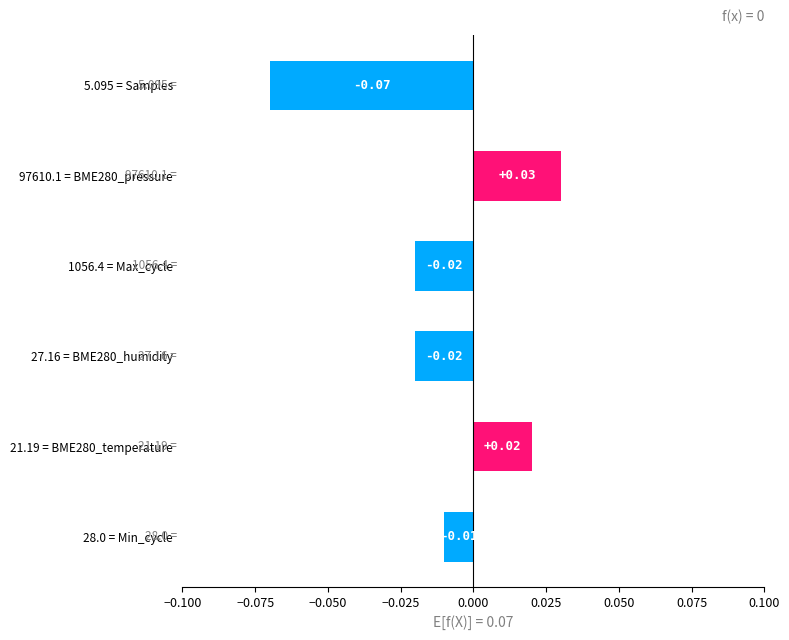

Where is the data nearest to the value 0?

28.0 = Min_cycle